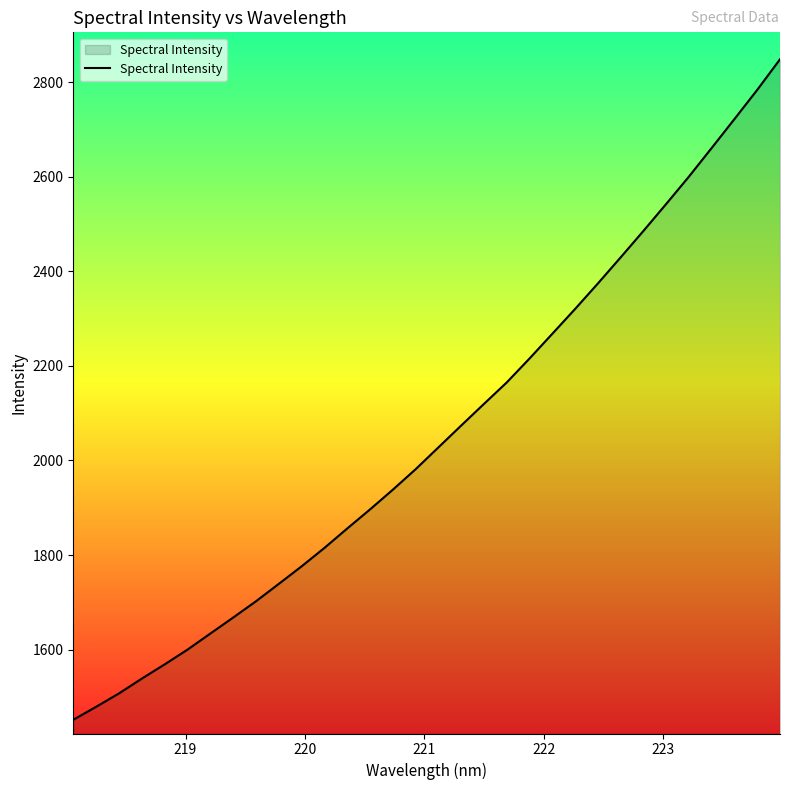

Does the chart display data point markers on the line(s)?

No